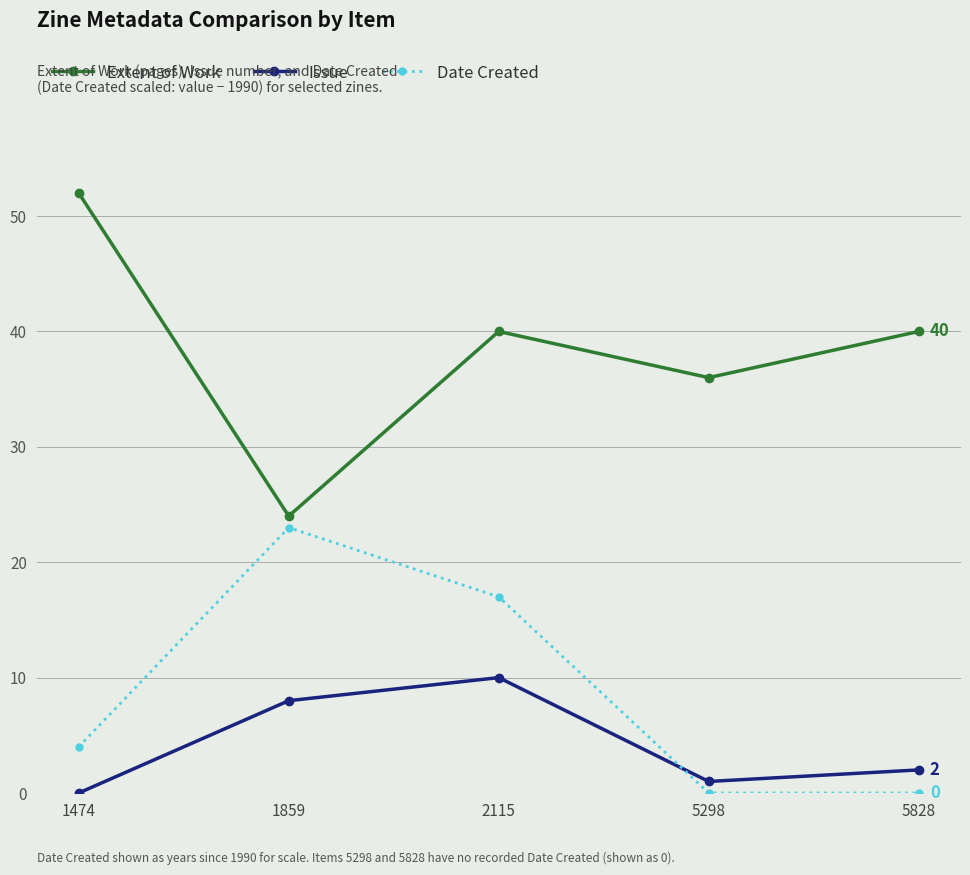

At which label does Extent of Work first exceed 40?

1474